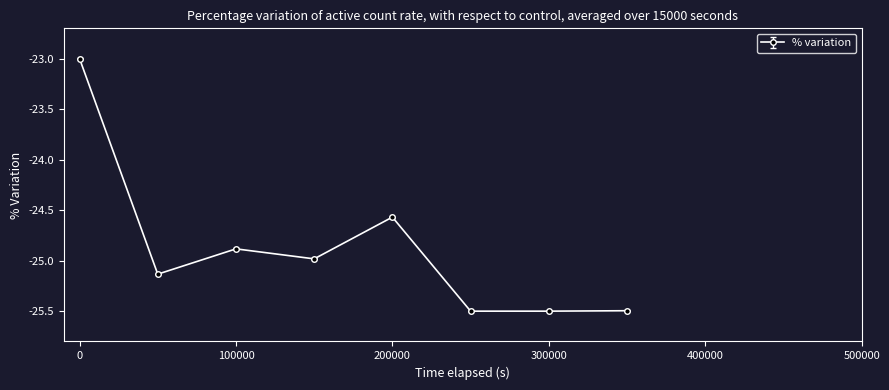

What is the minimum value shown in the chart?

-25.5